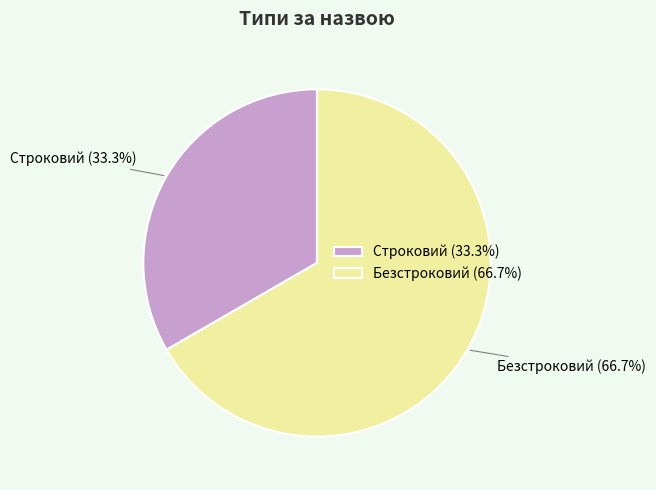

To the nearest percent, what is the average slice percentage?

50%